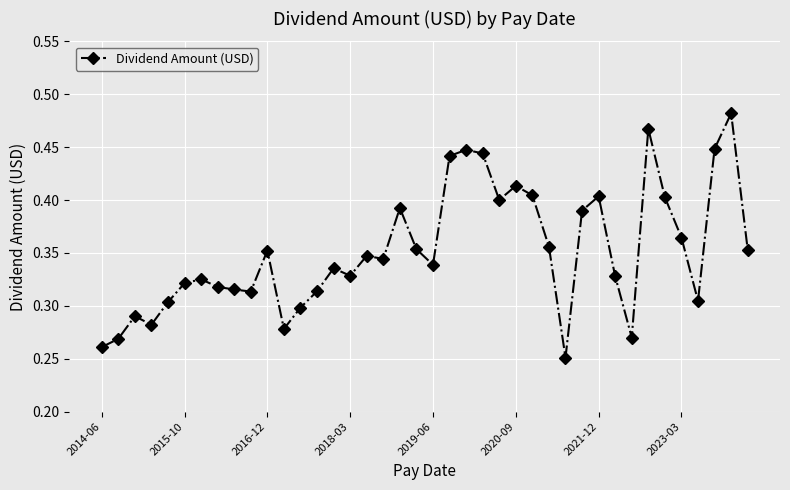

What is the sum of all values?

14.1